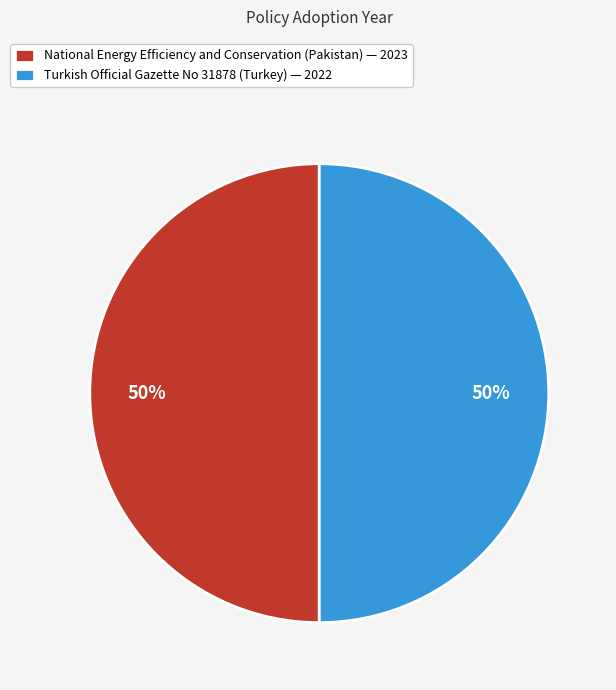

To the nearest percent, what is the average slice percentage?

50%